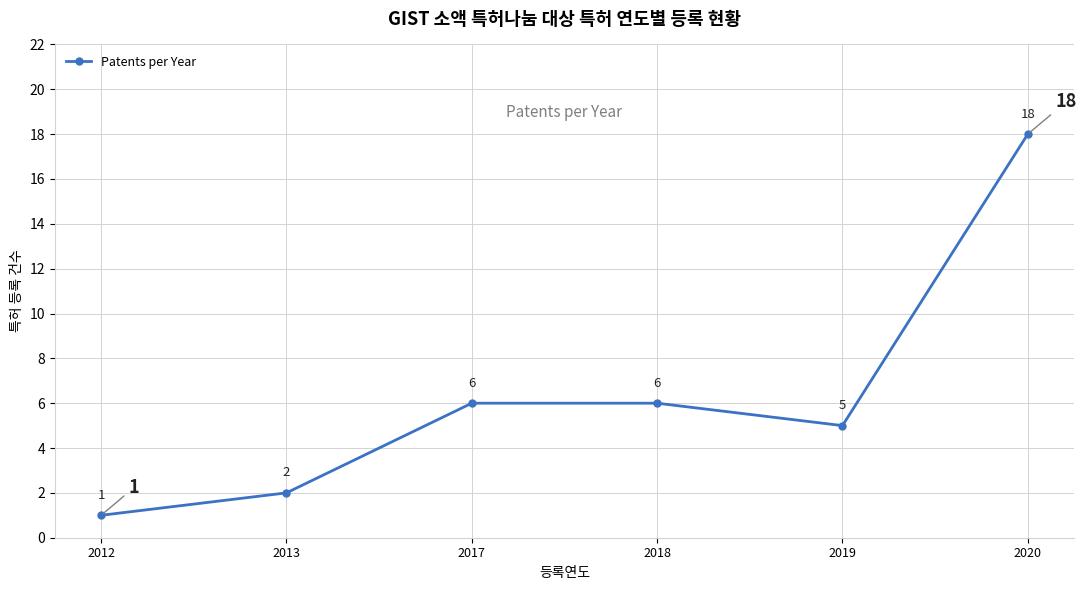

What is the greatest value displayed?

18